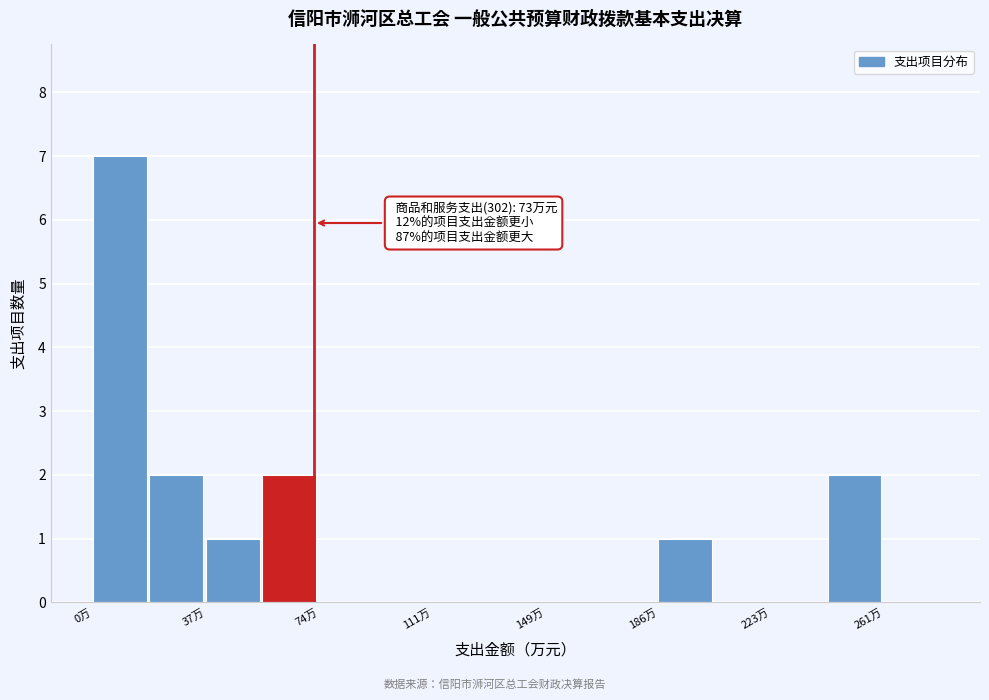

Read against the x-axis, roughly where is the centre of the tallest bar?

10